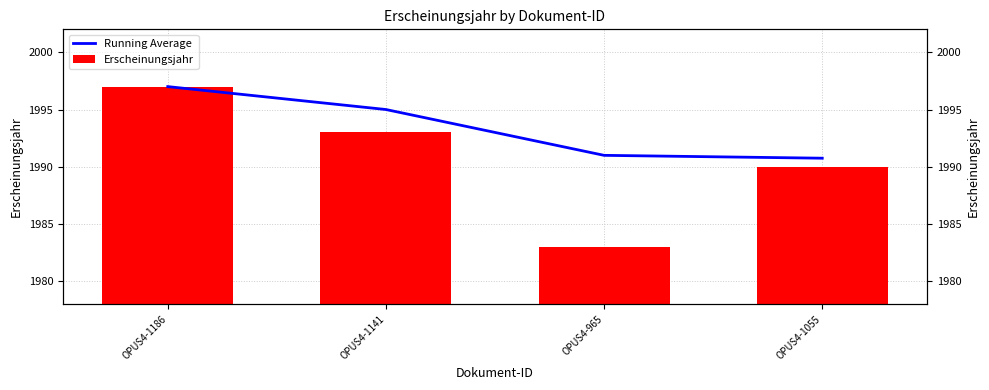

What is the value of the Running Average bar at the 4th from the left?

1990.8